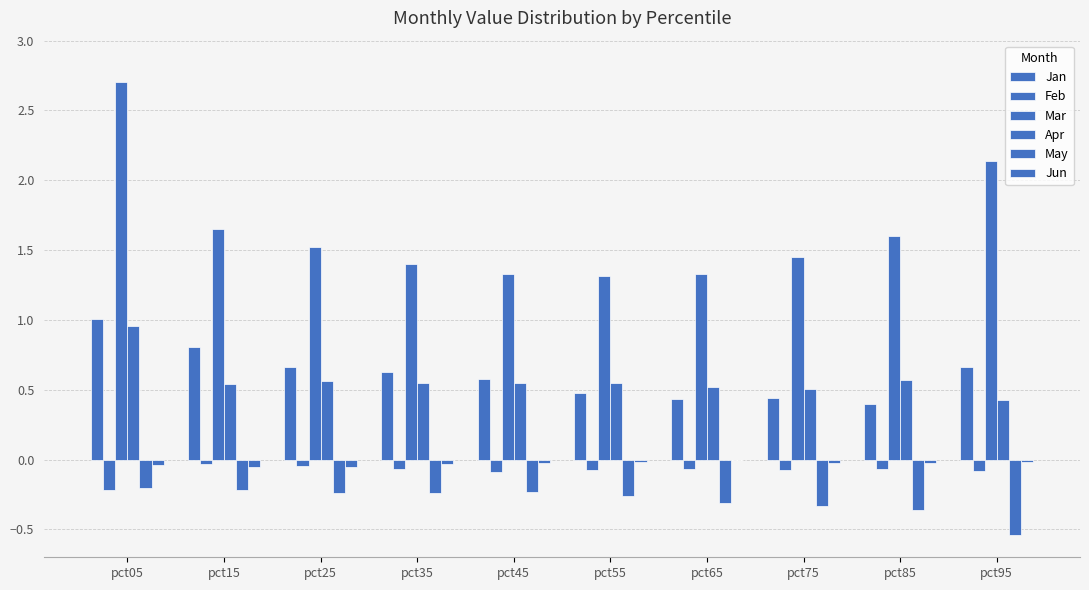

What is the minimum value for Jan?

0.4